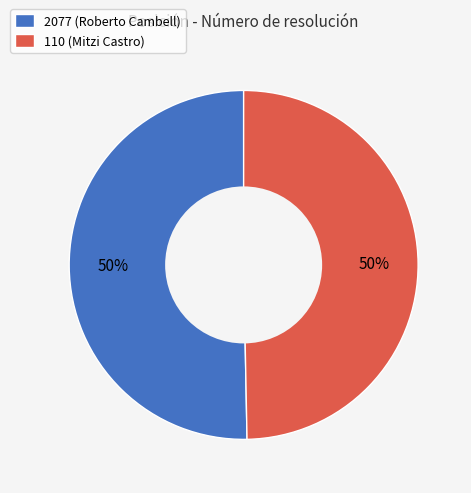

To the nearest percent, what is the combined percentage of 2077 (Roberto Cambell) and 110 (Mitzi Castro)?

100%